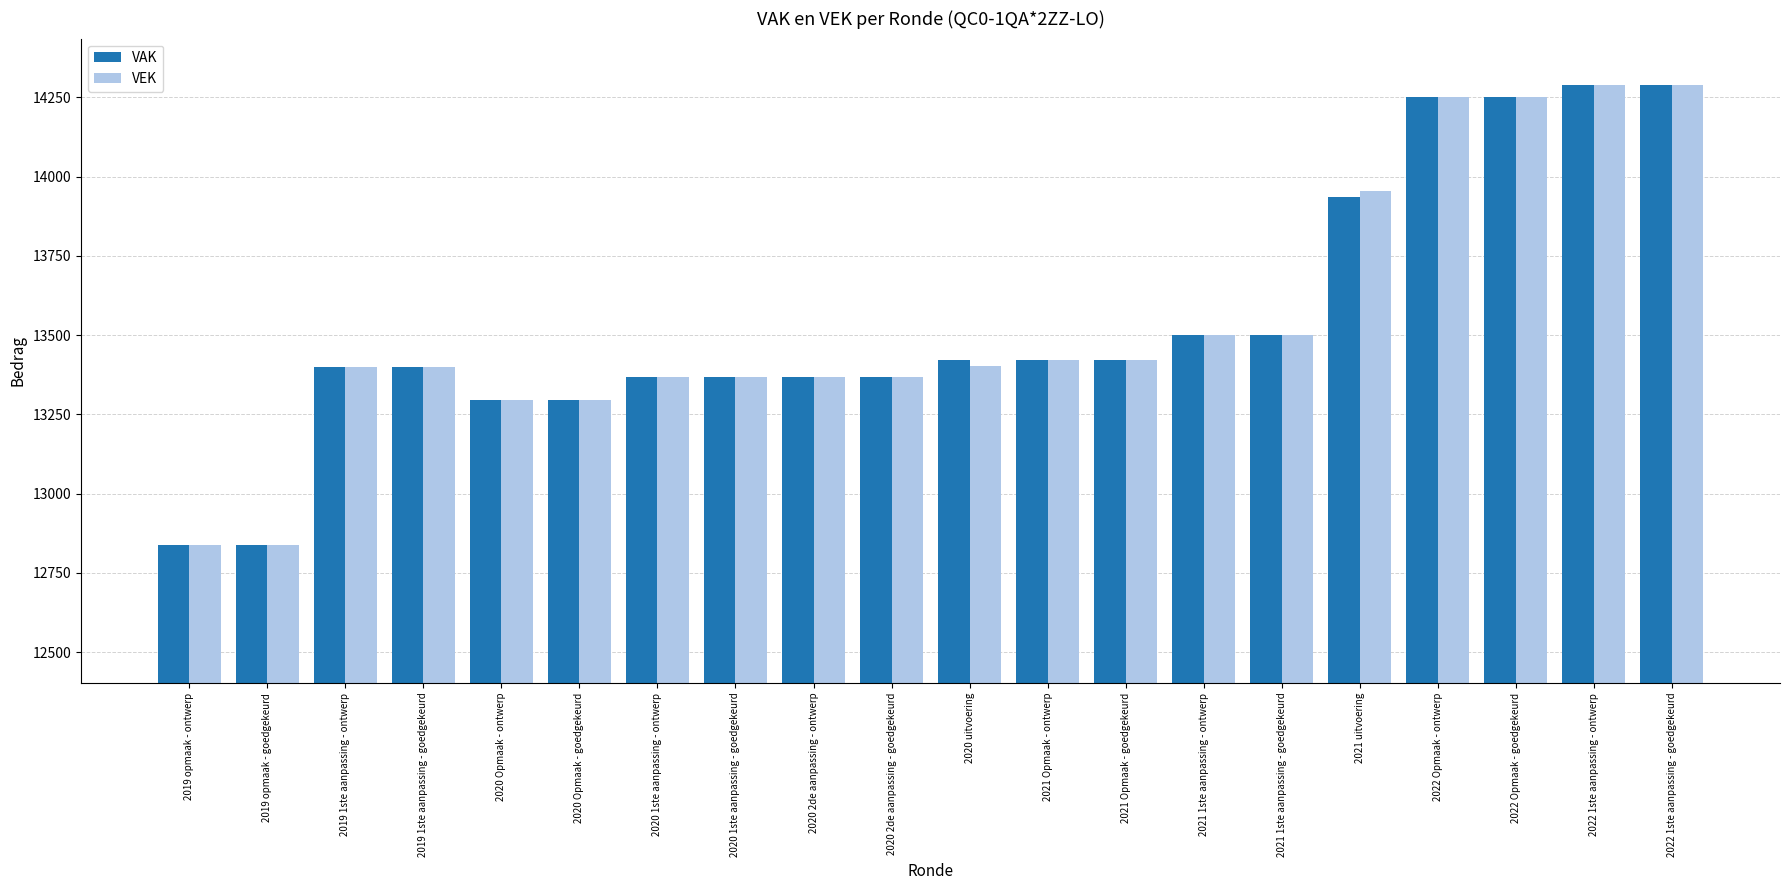

What is the average value of the VEK series?

13541